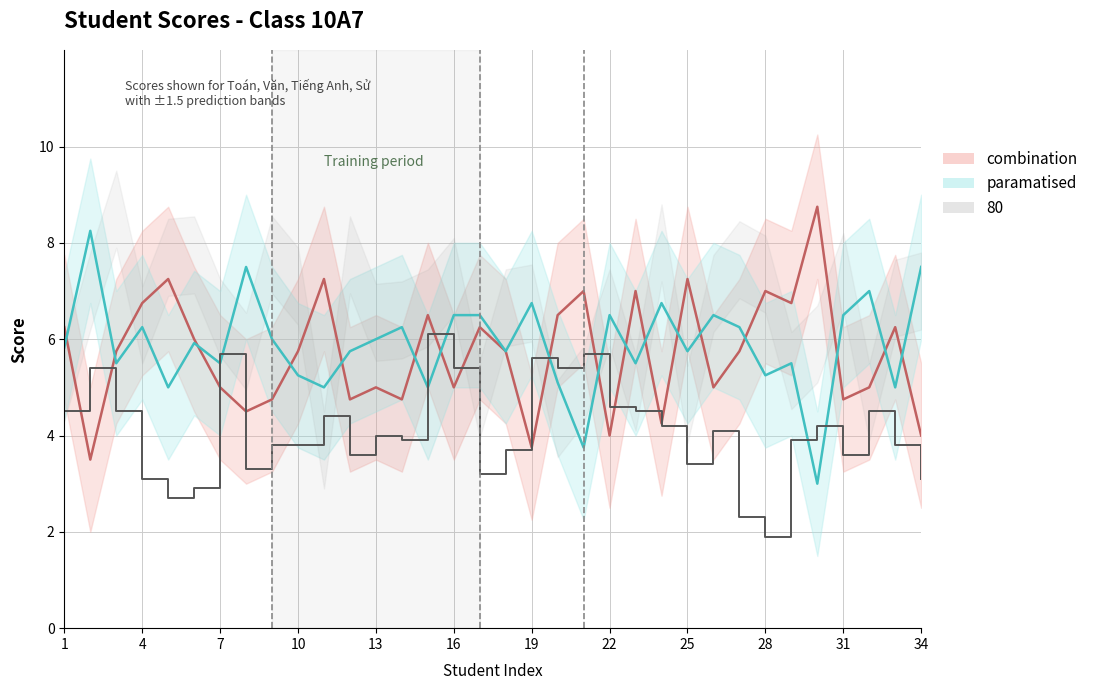

Which series has the widest spread of values?

Toan